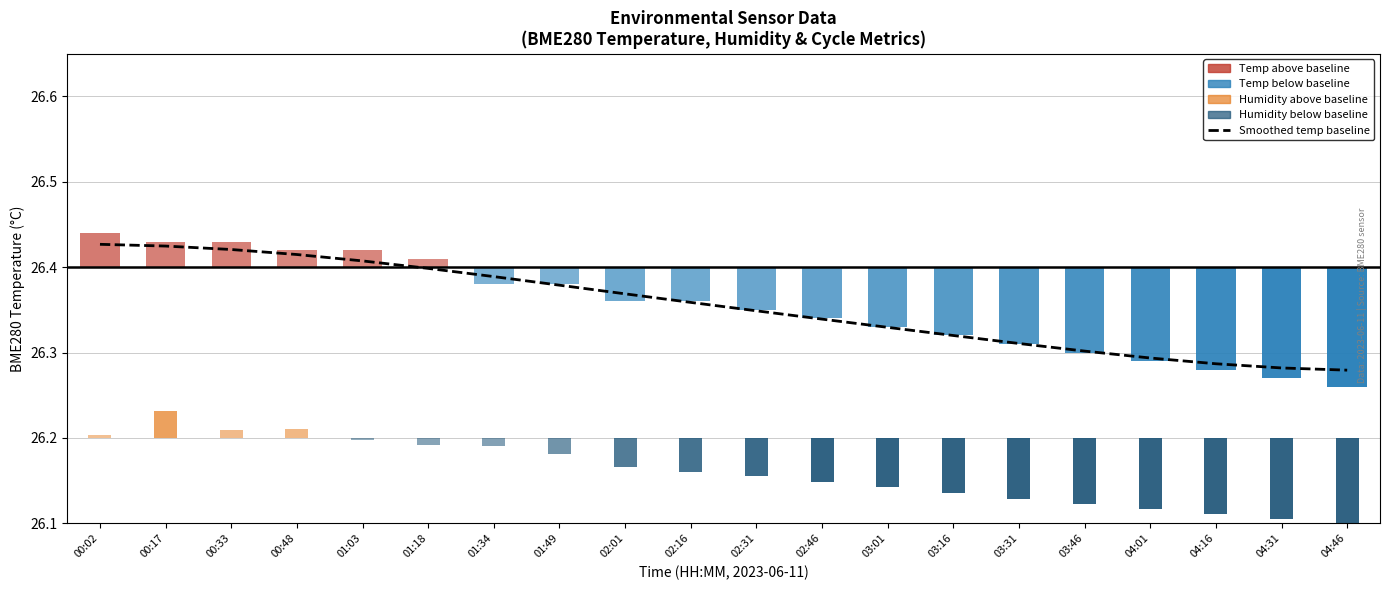

List the labels in order of value, smallest first.

04:46, 04:31, 04:16, 04:01, 03:46, 03:31, 03:16, 03:01, 02:46, 02:31, 02:16, 02:01, 01:49, 01:34, 01:18, 01:03, 00:48, 00:33, 00:17, 00:02